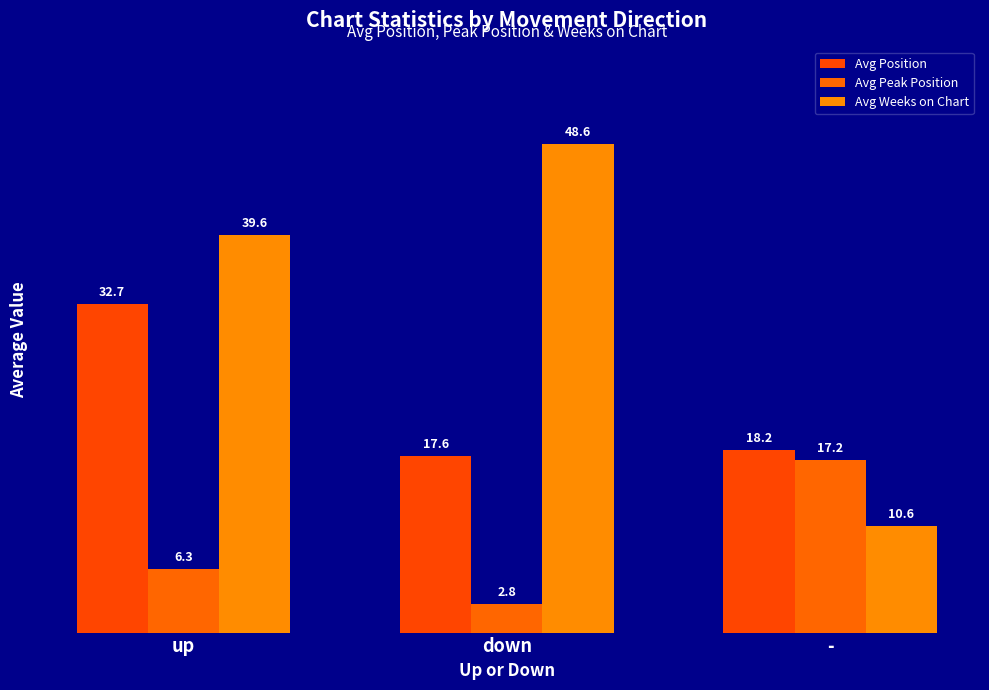

What is the difference between the Avg Weeks on Chart values at - and down?

38.0